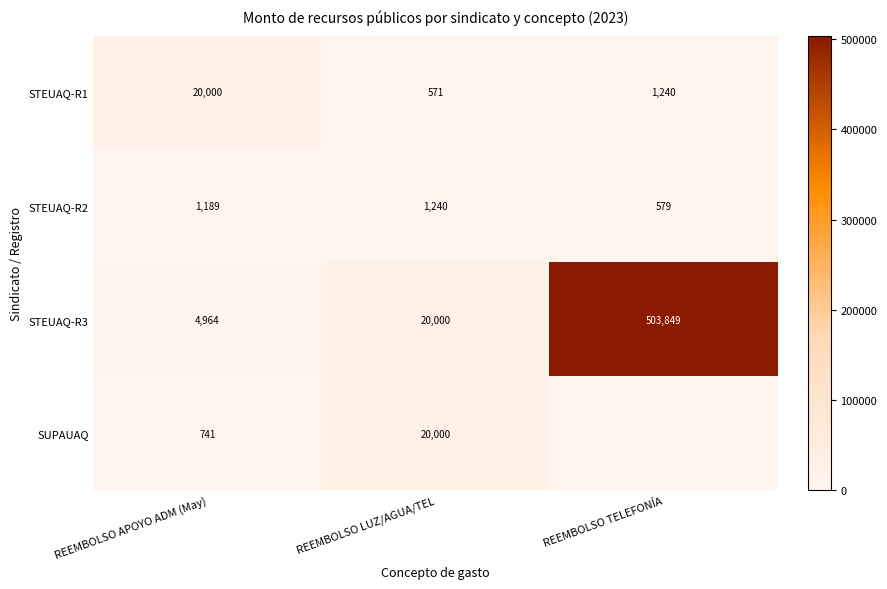

What is the sum of all STEUAQ-R2 values?

3008